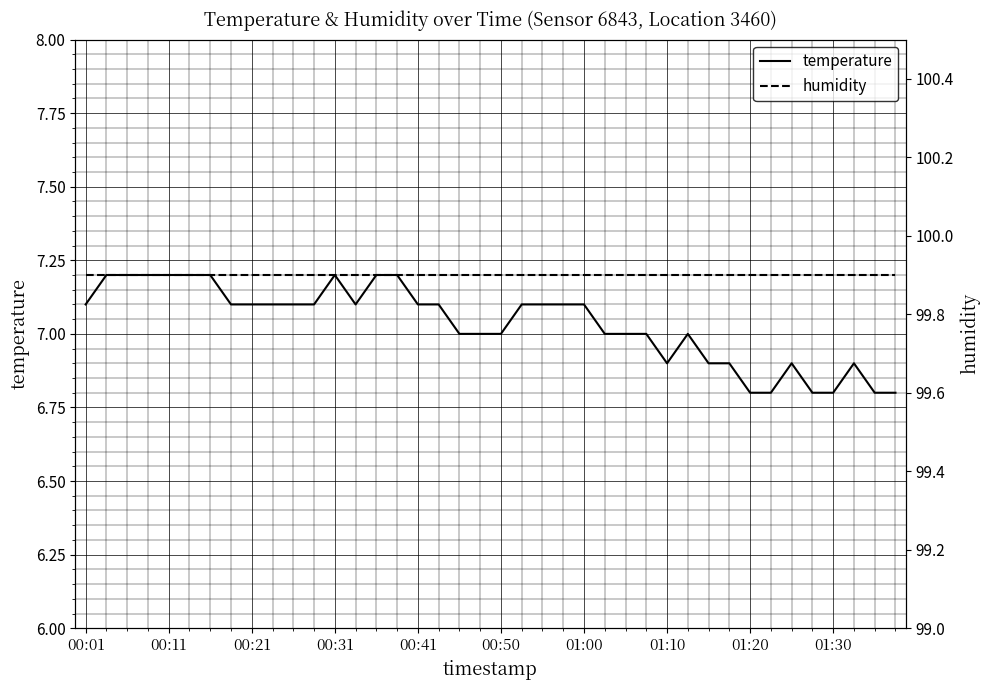

The value of temperature at 00:31 is 3.8. True or false?

False